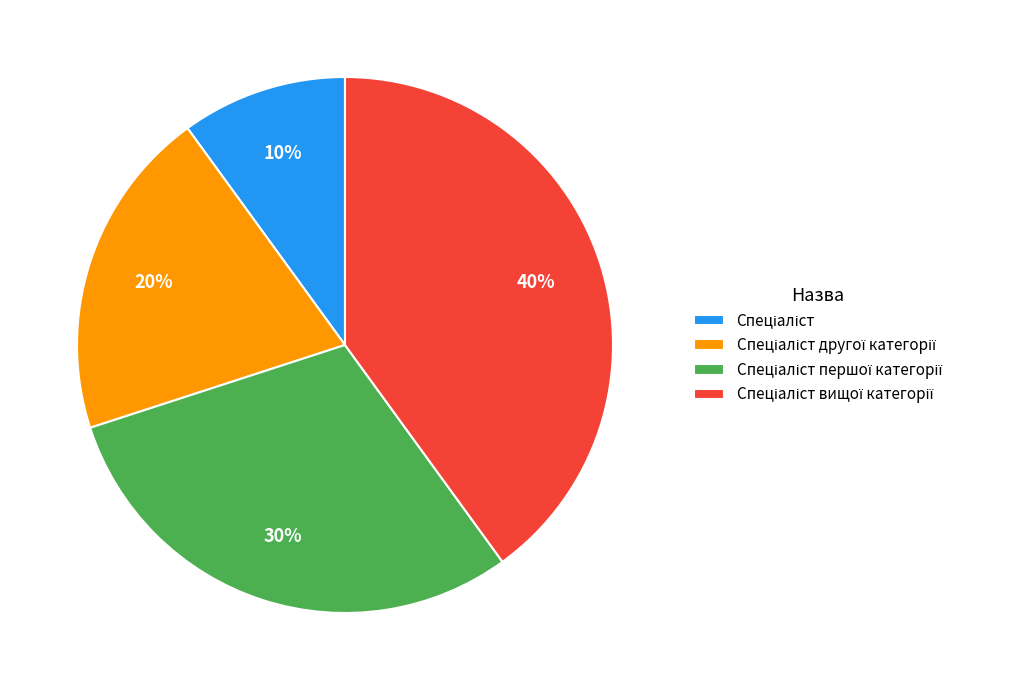

To the nearest percent, what is the average slice percentage?

25%